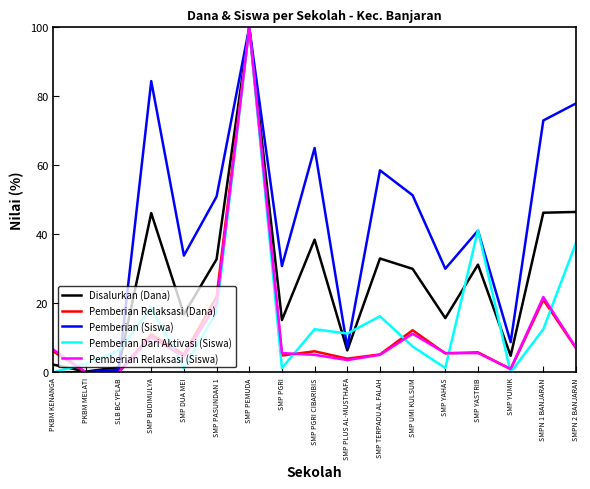

The value of Pemberian (Siswa) at SMP DUA MEI is 33.8. True or false?

True